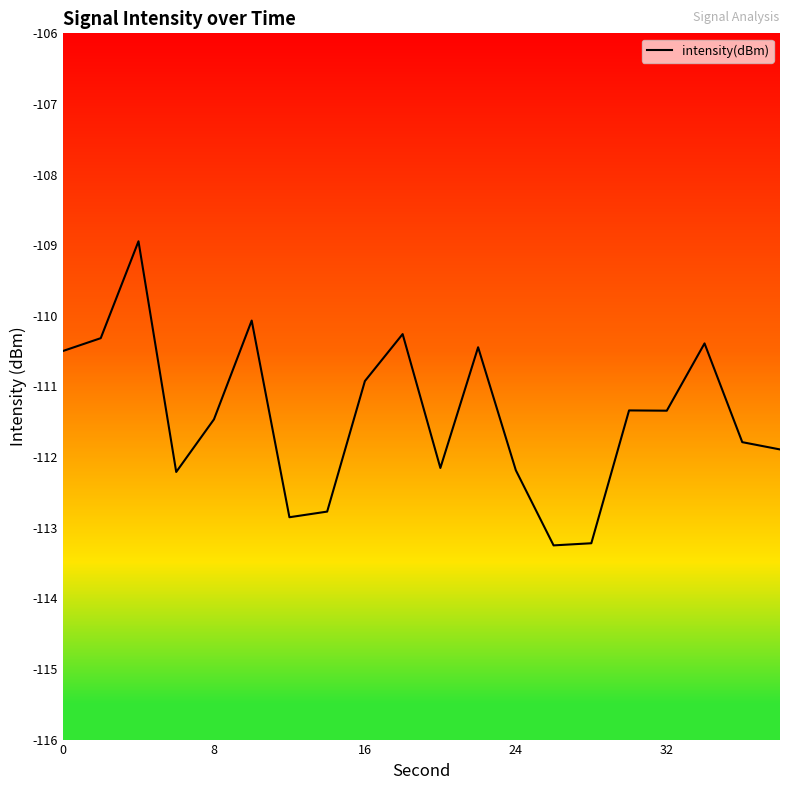

What is the greatest value displayed?

-108.9